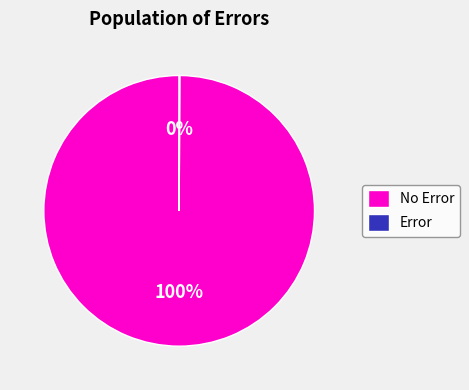

To the nearest percent, what is the average slice percentage?

50%